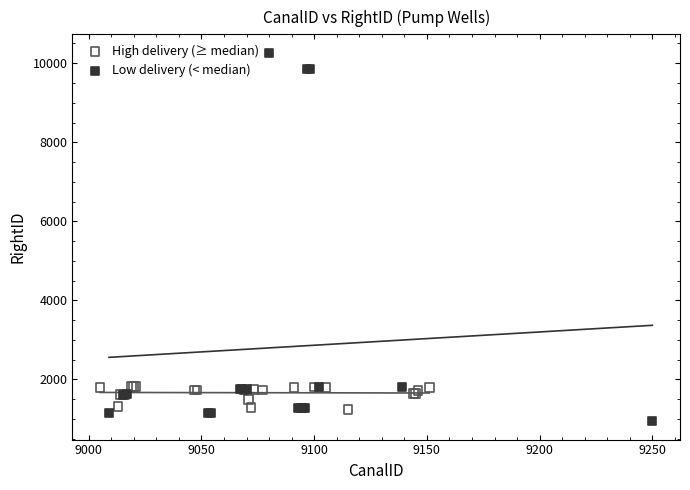

Which series has the largest Y range (max minus min)?

Low delivery (< median)